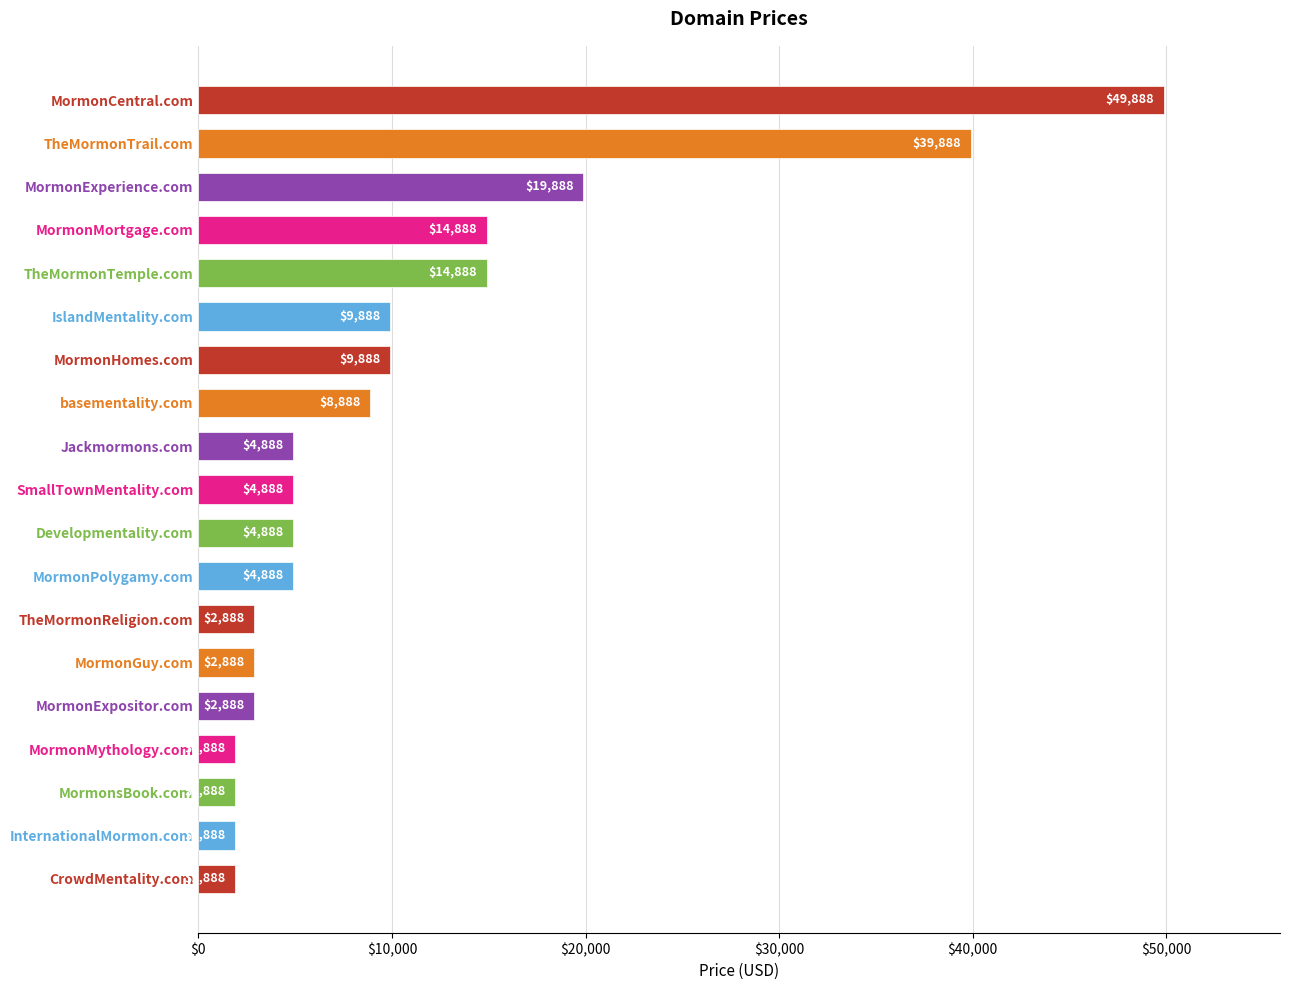

Reading top to bottom, transcribe all the data shown in this chart.

MormonCentral.com=49888	TheMormonTrail.com=39888	MormonExperience.com=19888	MormonMortgage.com=14888	TheMormonTemple.com=14888	IslandMentality.com=9888	MormonHomes.com=9888	basementality.com=8888	Jackmormons.com=4888	SmallTownMentality.com=4888	Developmentality.com=4888	MormonPolygamy.com=4888	TheMormonReligion.com=2888	MormonGuy.com=2888	MormonExpositor.com=2888	MormonMythology.com=1888	MormonsBook.com=1888	InternationalMormon.com=1888	CrowdMentality.com=1888